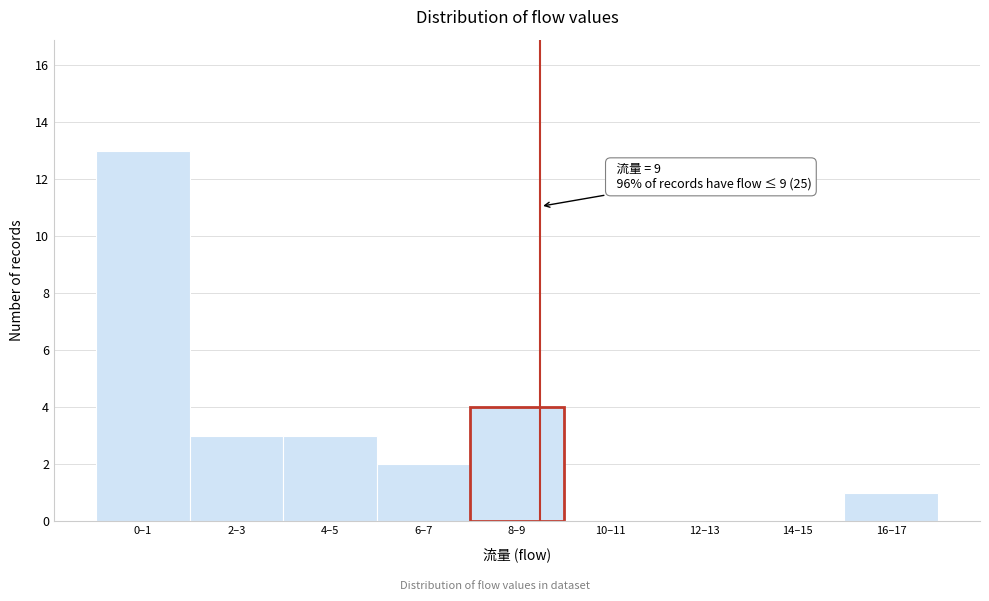

Reading left to right, list all the values displayed in this chart.

0–1=13	2–3=3	4–5=3	6–7=2	8–9=4	10–11=0	12–13=0	14–15=0	16–17=1